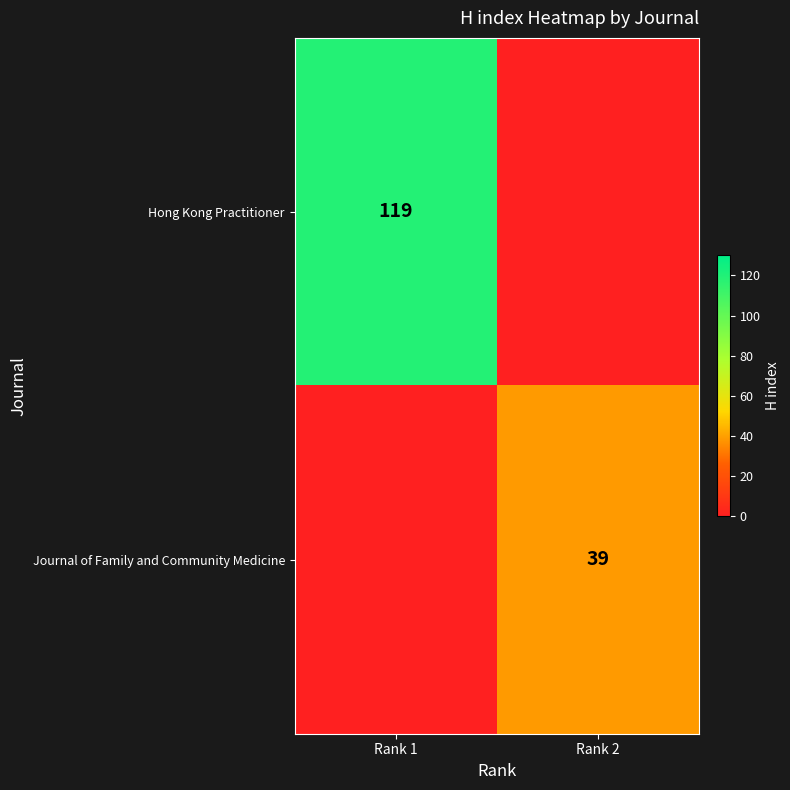

The Journal of Family and Community Medicine series shows 39 at Rank 2. True or false?

True